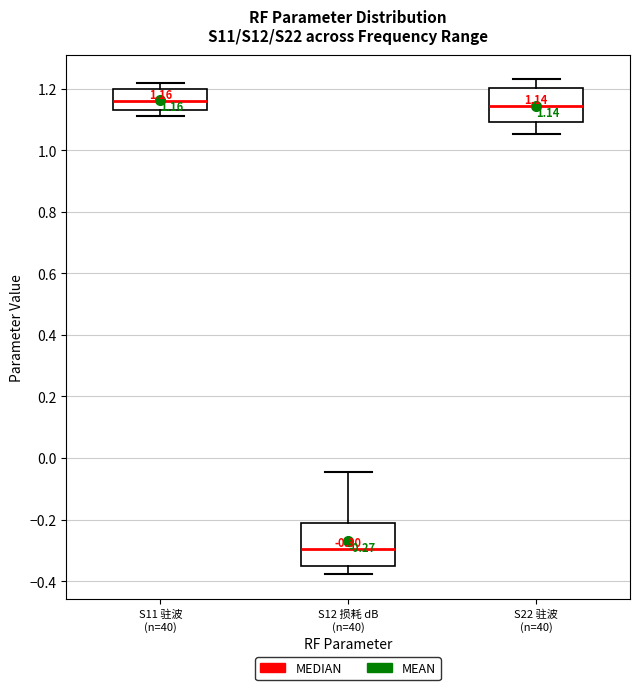

Comparing the boxes themselves (not the whiskers), which one is the tallest?

S12 损耗 dB (n=40)